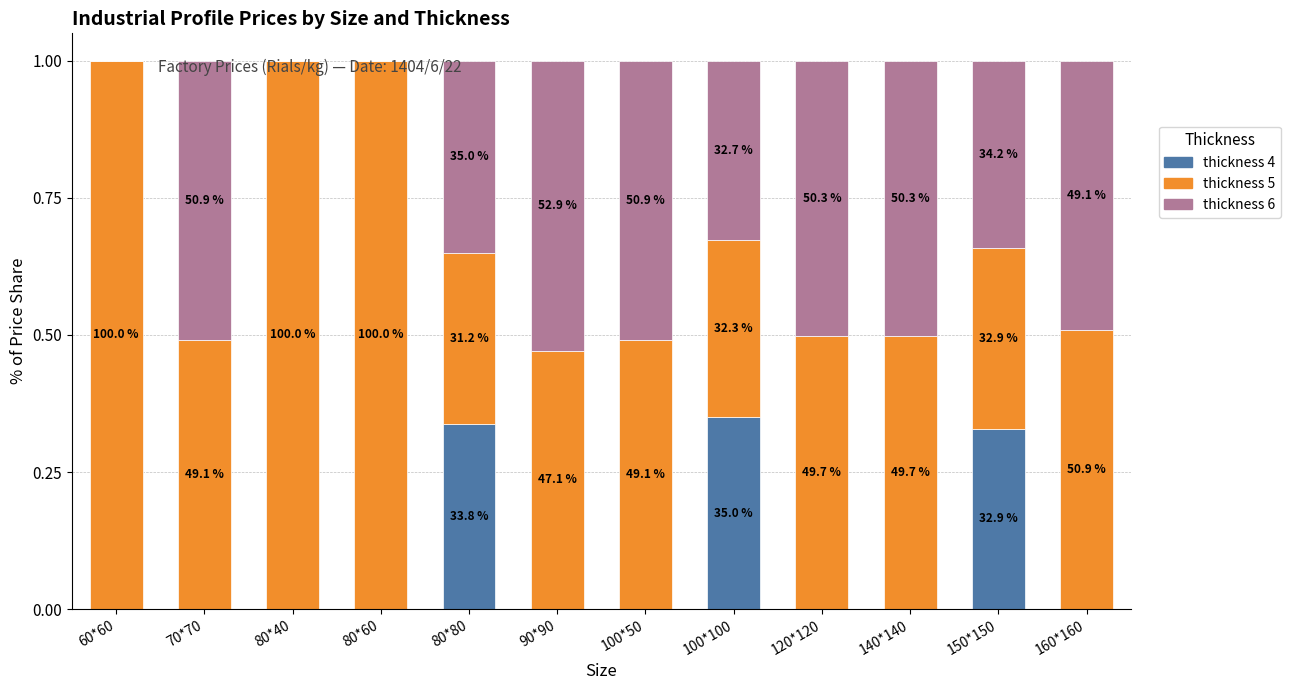

What are all the series names shown in the legend?

thickness 4, thickness 5, thickness 6